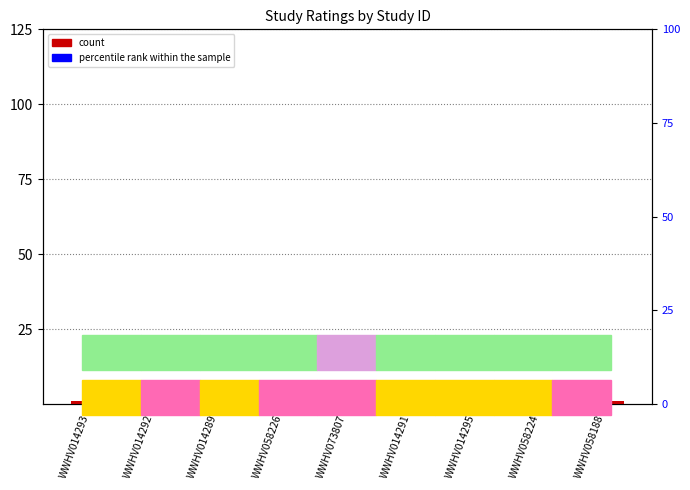

Is the value of count at WWHV014291 greater than the value of percentile rank within the sample at WWHV014293?

No